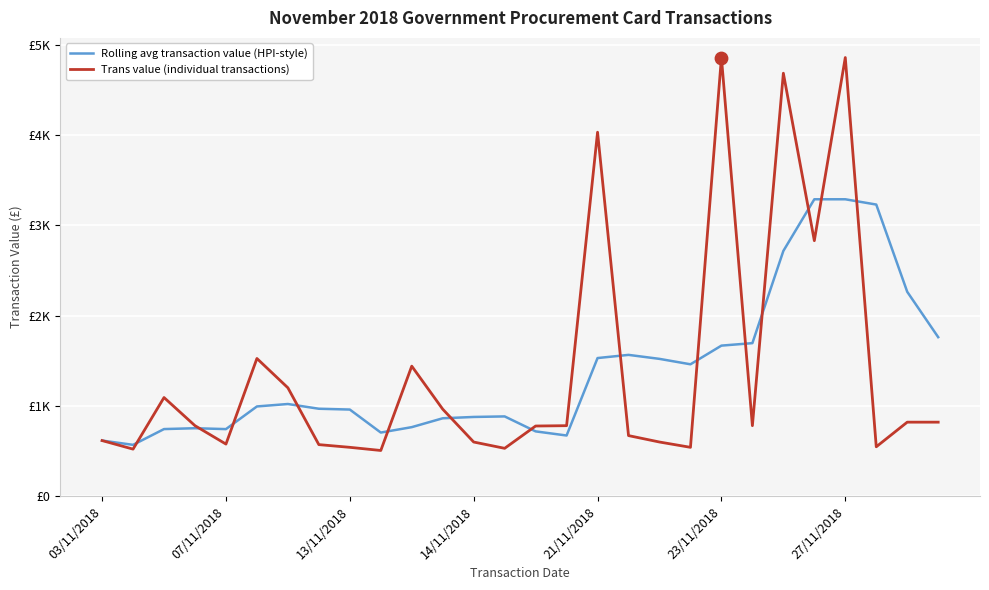

At how many categories does at least one series exceed 2145?

7